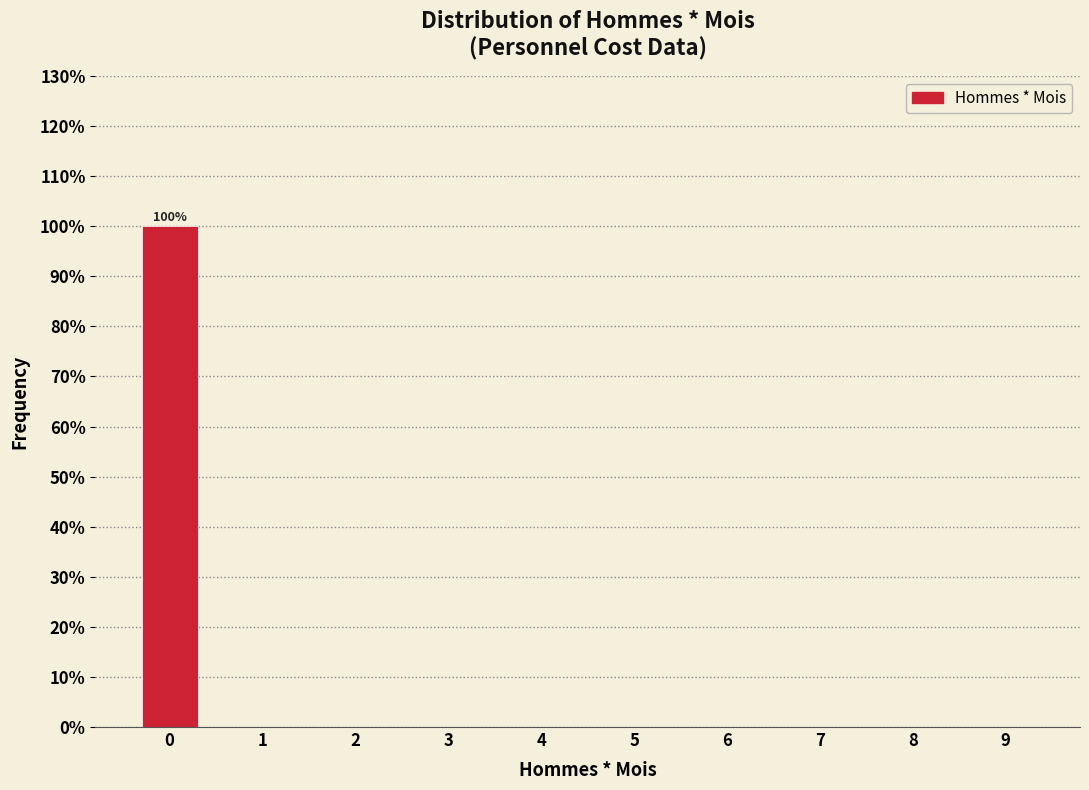

Reading left to right, what are all the values shown in this chart?

0=100	1=0	2=0	3=0	4=0	5=0	6=0	7=0	8=0	9=0